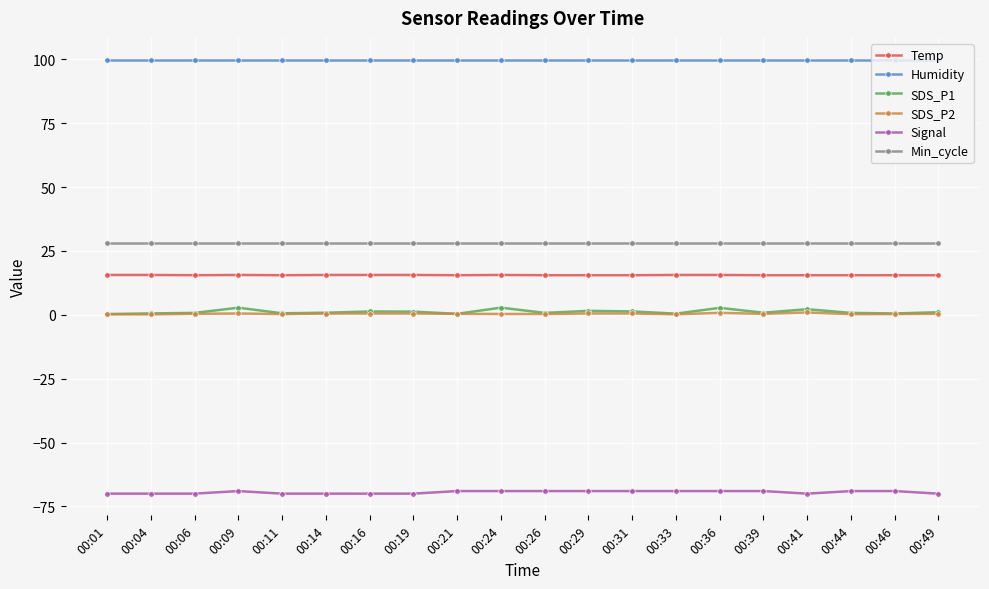

What is the value of the Temp point at the 17th from the left?

15.5